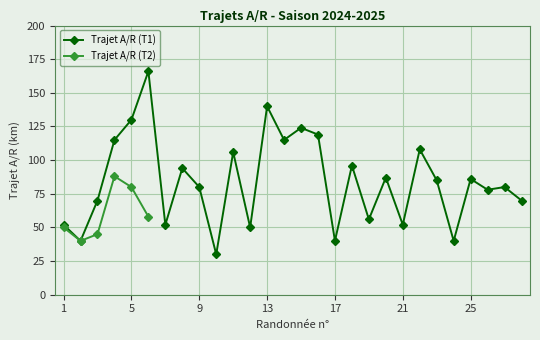

What is the maximum value shown in the chart?

166